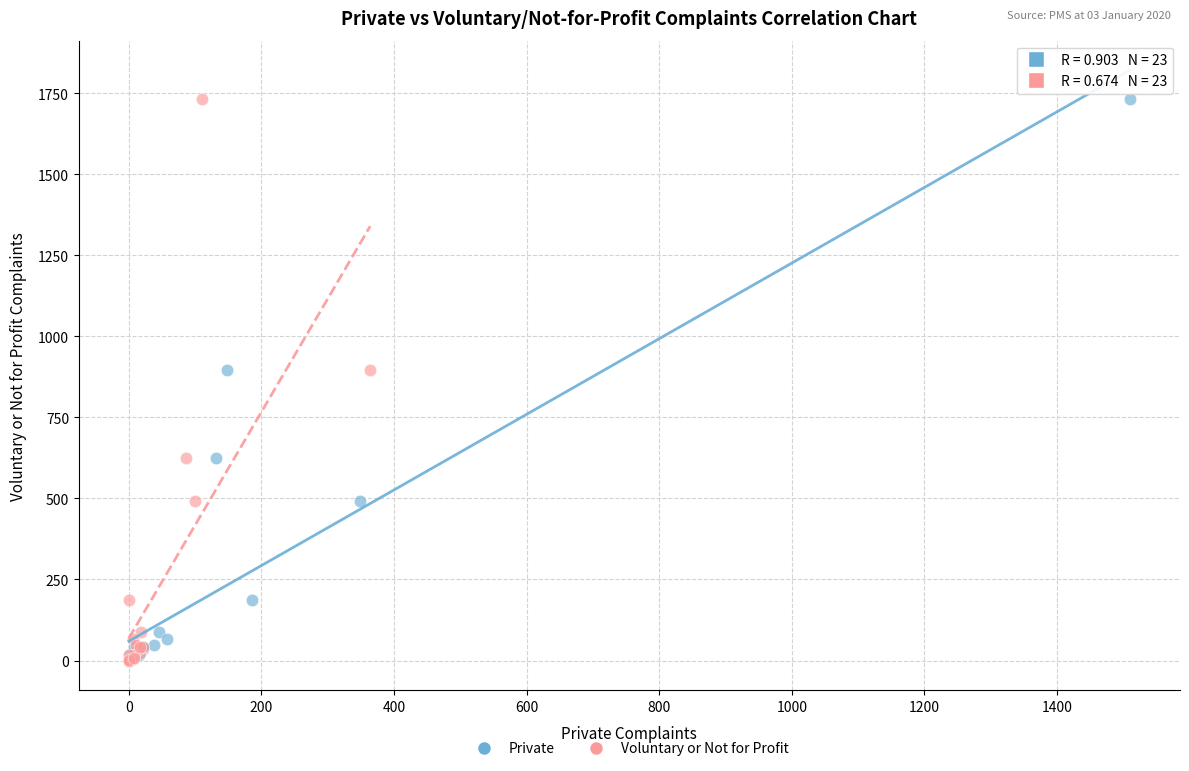

What are all the series names shown in the legend?

Private, Voluntary or Not for Profit